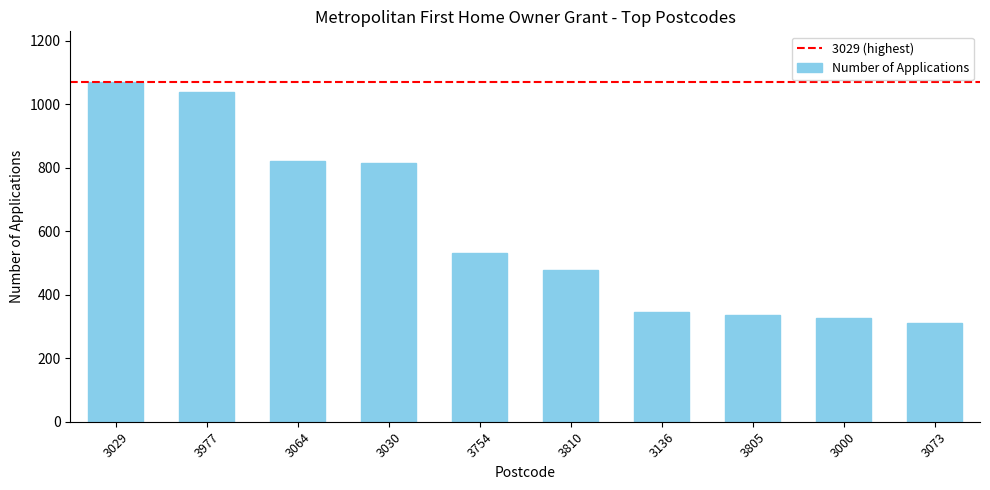

Reading right to left, what are all the values shown in this chart?

3073=310	3000=326	3805=335	3136=344	3810=479	3754=530	3030=816	3064=821	3977=1037	3029=1069